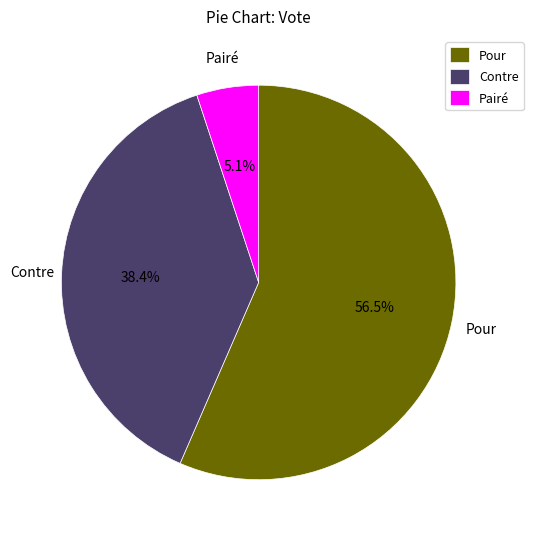

To the nearest percent, what percentage of the pie is Contre?

38%